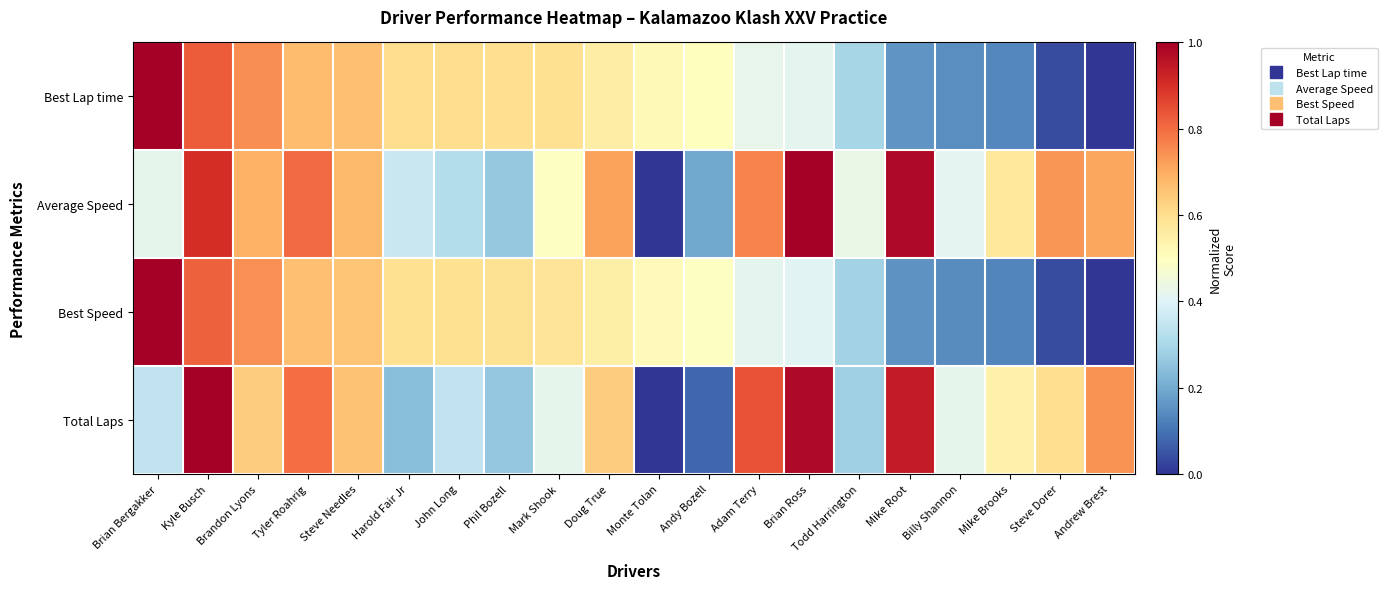

Reading left to right, list all the values displayed in this chart.

Best Lap time: Brian Bergakker=1.0	Kyle Busch=0.8	Brandon Lyons=0.7	Tyler Roahrig=0.7	Steve Needles=0.7	Harold Fair Jr=0.6	John Long=0.6	Phil Bozell=0.6	Mark Shook=0.6	Doug True=0.6	Monte Tolan=0.5	Andy Bozell=0.5	Adam Terry=0.4	Brian Ross=0.4	Todd Harrington=0.3	Mike Root=0.2	Billy Shannon=0.1	Mike Brooks=0.1	Steve Dorer=0.0	Andrew Brest=0.0
Average Speed: Brian Bergakker=0.4	Kyle Busch=0.9	Brandon Lyons=0.7	Tyler Roahrig=0.8	Steve Needles=0.7	Harold Fair Jr=0.4	John Long=0.3	Phil Bozell=0.3	Mark Shook=0.5	Doug True=0.7	Monte Tolan=0.0	Andy Bozell=0.2	Adam Terry=0.8	Brian Ross=1.0	Todd Harrington=0.4	Mike Root=1.0	Billy Shannon=0.4	Mike Brooks=0.6	Steve Dorer=0.7	Andrew Brest=0.7
Best Speed: Brian Bergakker=1.0	Kyle Busch=0.8	Brandon Lyons=0.7	Tyler Roahrig=0.7	Steve Needles=0.7	Harold Fair Jr=0.6	John Long=0.6	Phil Bozell=0.6	Mark Shook=0.6	Doug True=0.5	Monte Tolan=0.5	Andy Bozell=0.5	Adam Terry=0.4	Brian Ross=0.4	Todd Harrington=0.3	Mike Root=0.2	Billy Shannon=0.1	Mike Brooks=0.1	Steve Dorer=0.0	Andrew Brest=0.0
Total Laps: Brian Bergakker=0.3	Kyle Busch=1.0	Brandon Lyons=0.6	Tyler Roahrig=0.8	Steve Needles=0.7	Harold Fair Jr=0.2	John Long=0.3	Phil Bozell=0.3	Mark Shook=0.4	Doug True=0.6	Monte Tolan=0.0	Andy Bozell=0.1	Adam Terry=0.8	Brian Ross=1.0	Todd Harrington=0.3	Mike Root=0.9	Billy Shannon=0.4	Mike Brooks=0.5	Steve Dorer=0.6	Andrew Brest=0.7